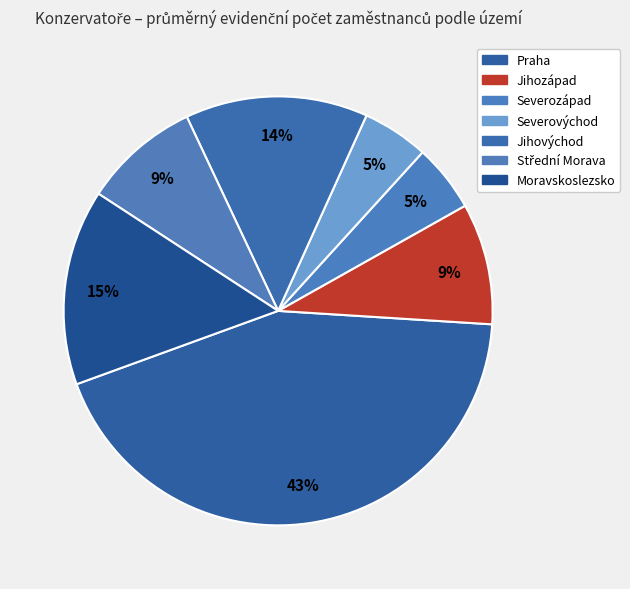

What is the total percentage of Severovýchod and Jihozápad?

14.2%